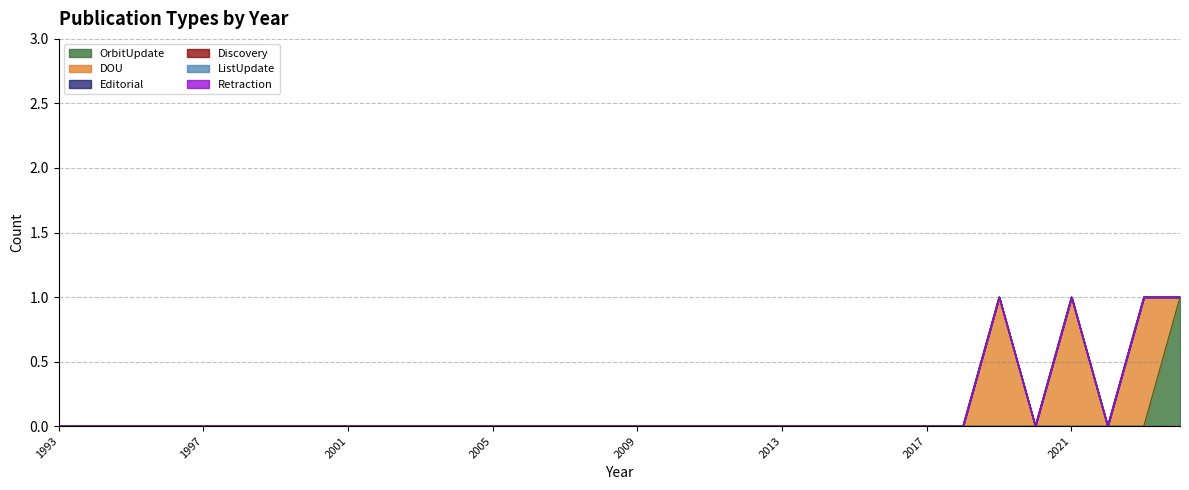

What is the greatest value displayed?

1